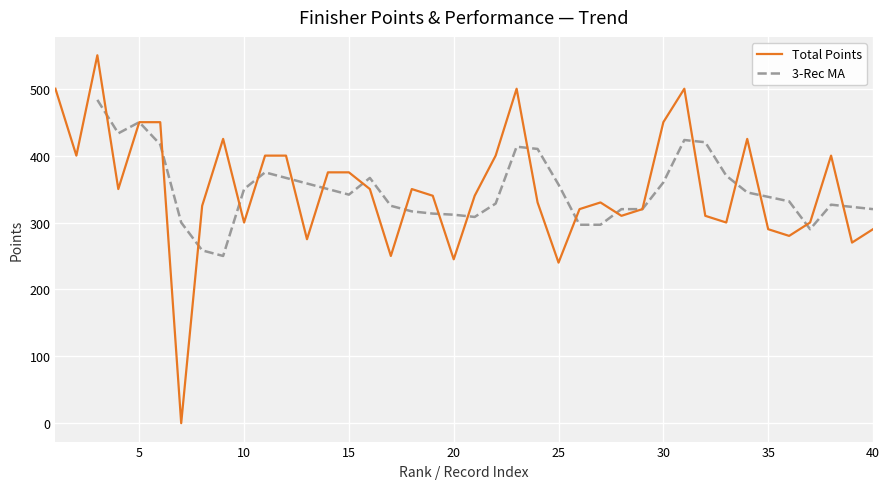

Reading right to left, extract all data points from this chart.

40=290	39=270	38=400	37=300	36=280	35=290	34=425	33=300	32=310	31=500	30=450	29=320	28=310	27=330	26=320	25=240	24=330	23=500	22=400	21=340	20=245	19=340	18=350	17=250	16=350	15=375	14=375	13=275	12=400	11=400	10=300	9=425	8=325	7=0	6=450	5=450	4=350	3=550	2=400	1=500